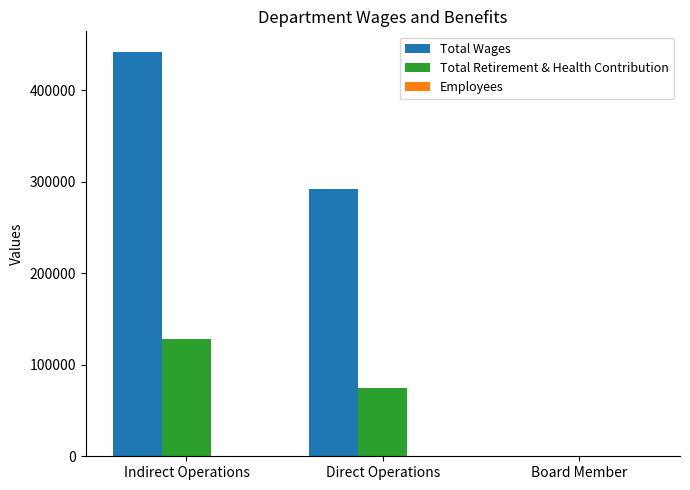

At which category is the sum across all series the highest?

Indirect Operations